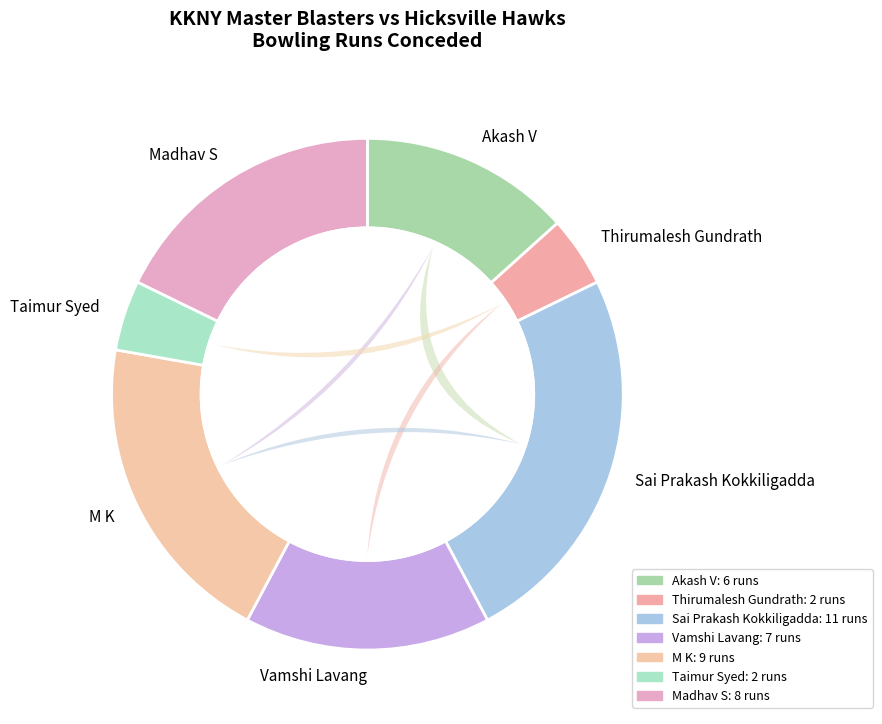

Combined, what portion of the pie is Madhav S and Taimur Syed?

22.2%